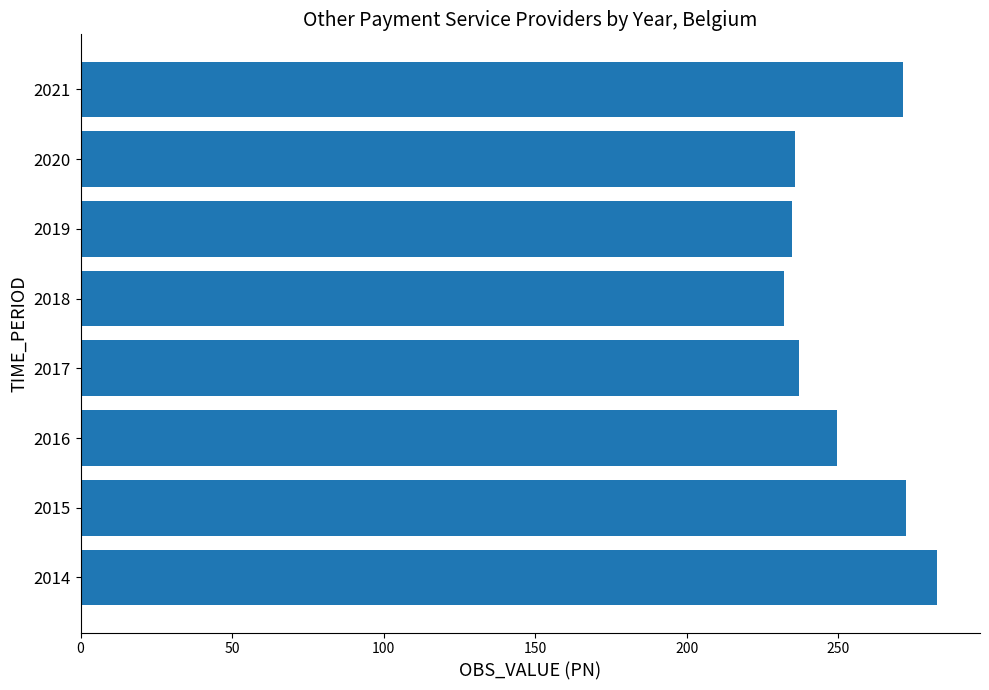

What is the difference between the second highest and second lowest values?

37.4